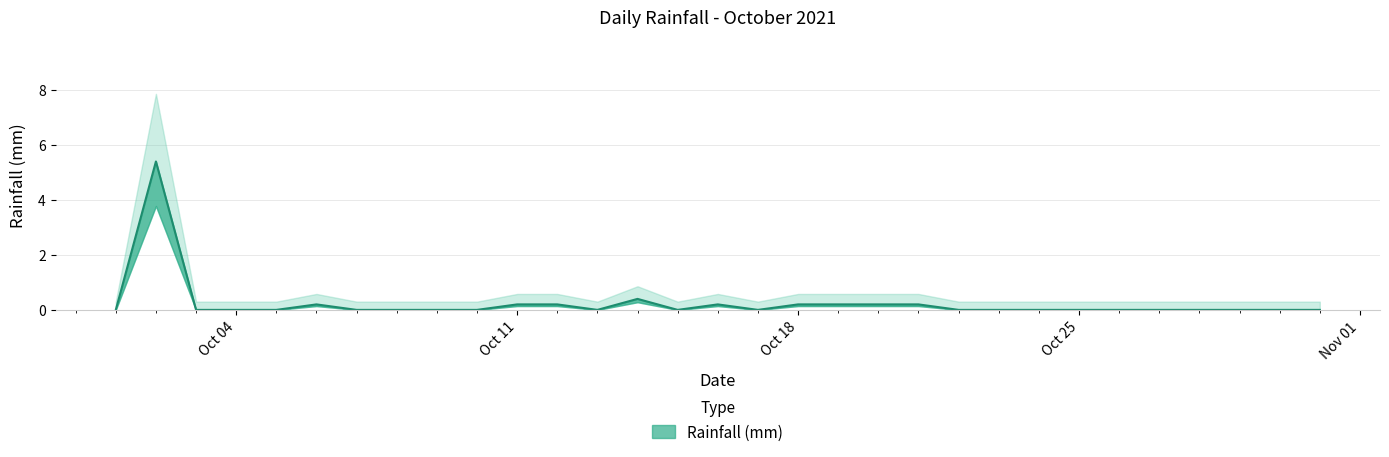

Between 2021-10-23 and 2021-10-30, which is larger?

2021-10-23